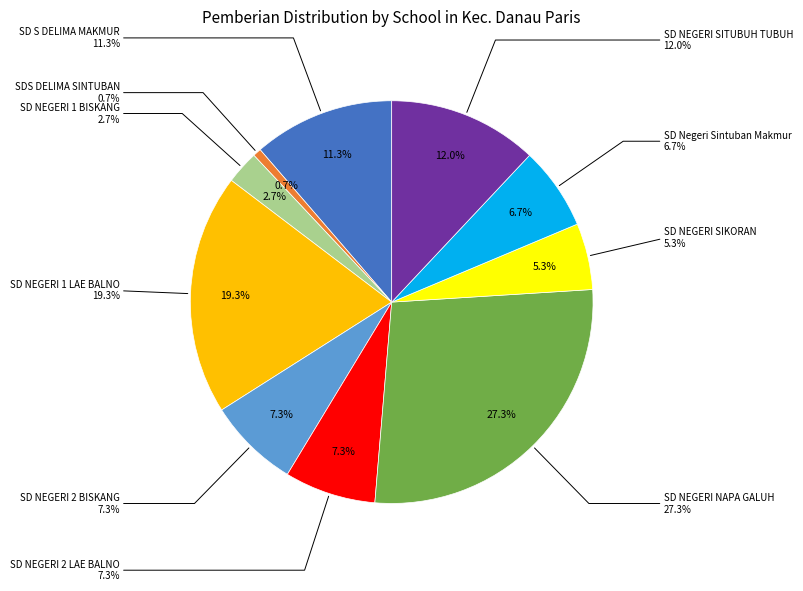

To the nearest percent, what is the difference between the largest and smallest slice percentages?

27%